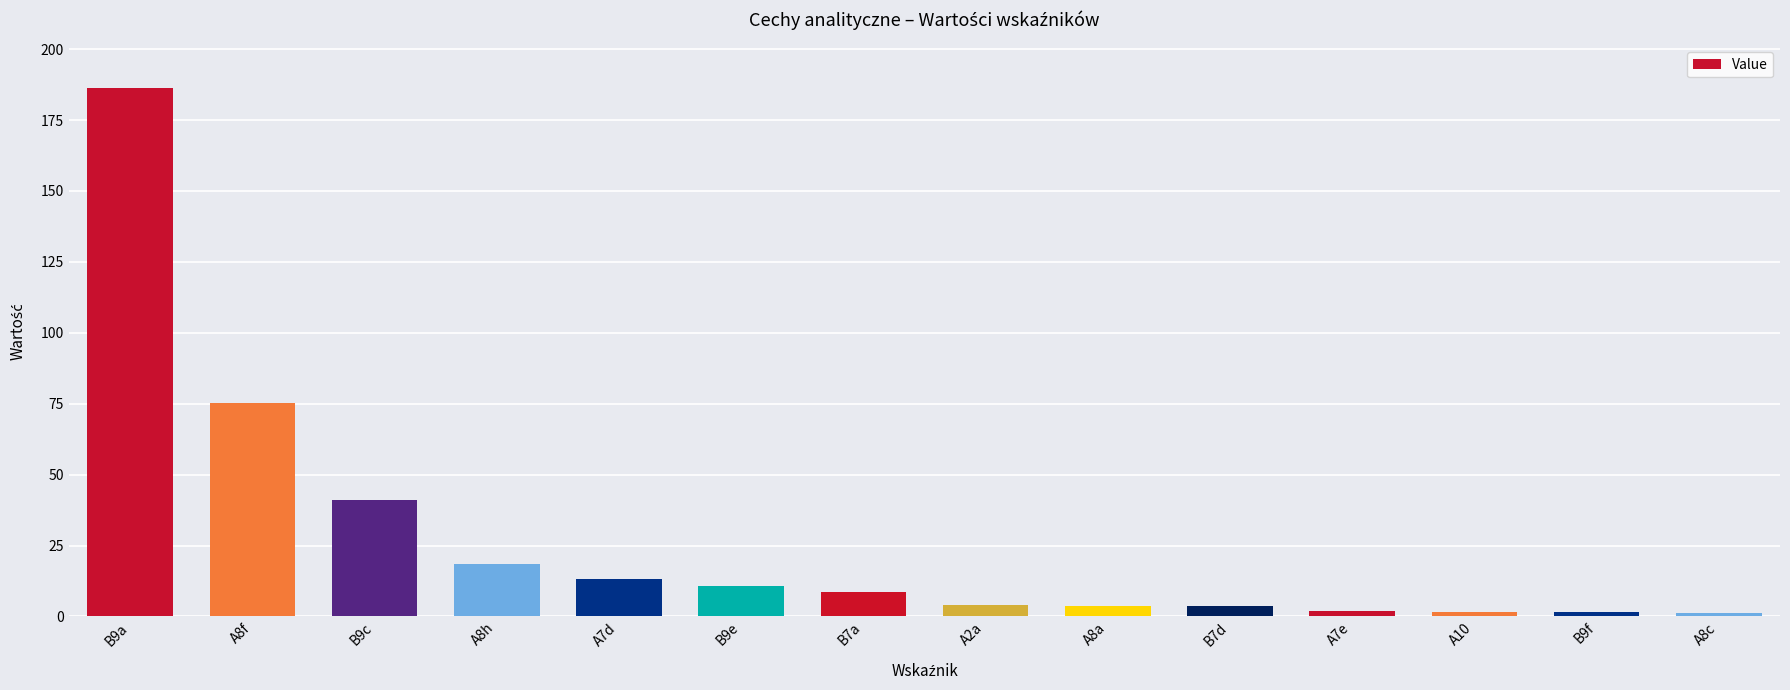

Between A10 and A2a, which is larger?

A2a